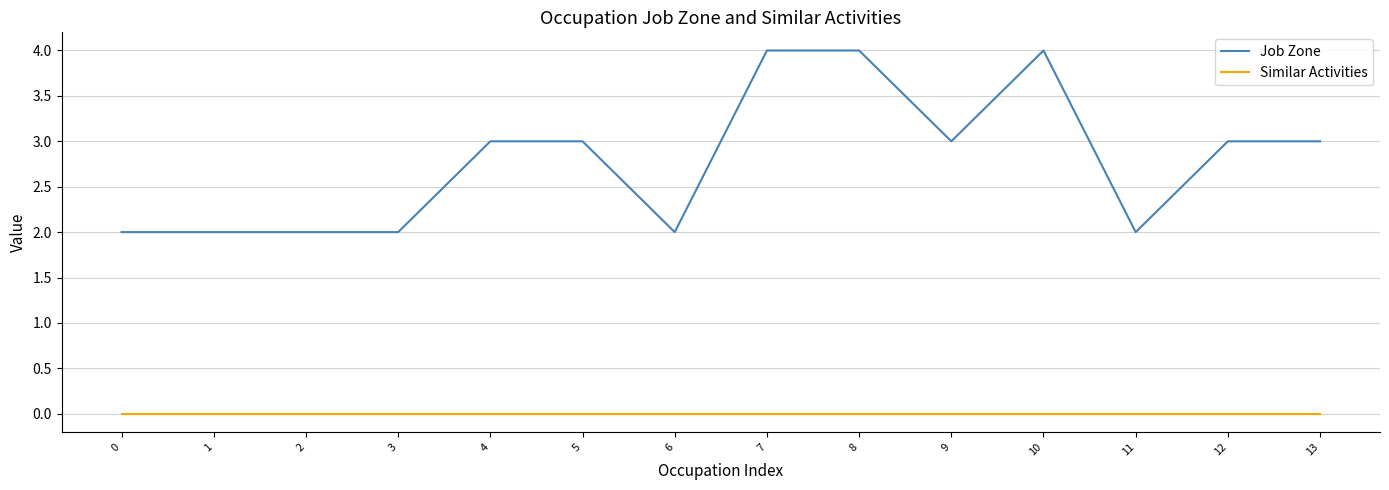

True or false: Similar Activities and Job Zone cross at least once.

False